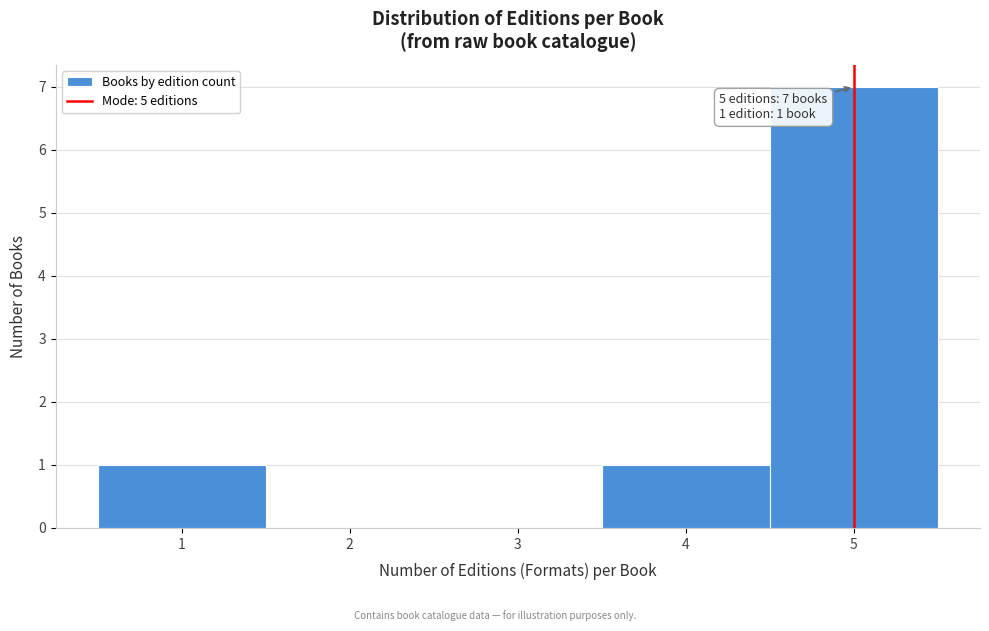

Over which range of the x-axis is the bar tallest?

4.5 to 5.5